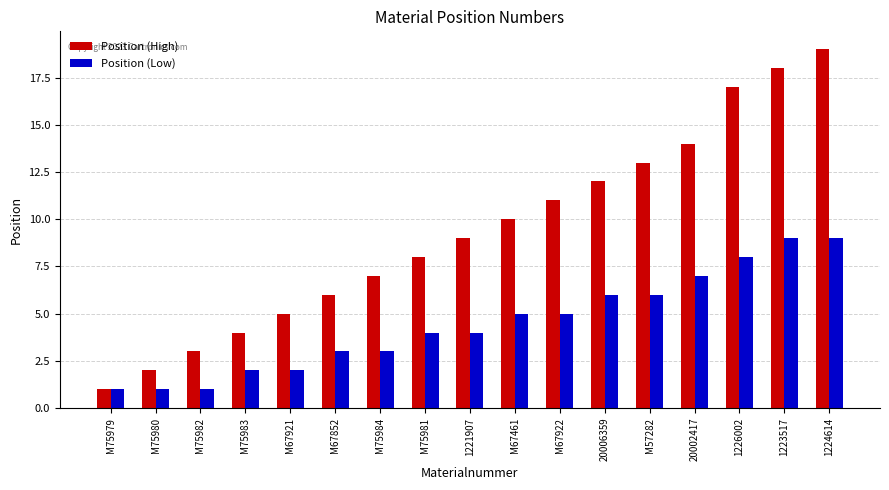

The value of Position (Low) at 1221907 is 2. True or false?

False